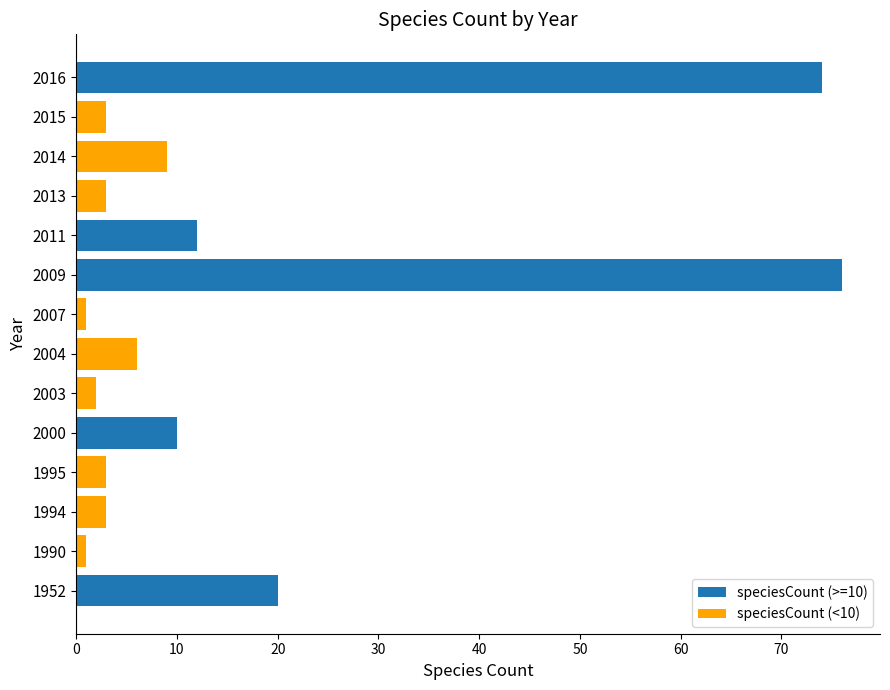

What is the maximum value shown in the chart?

76